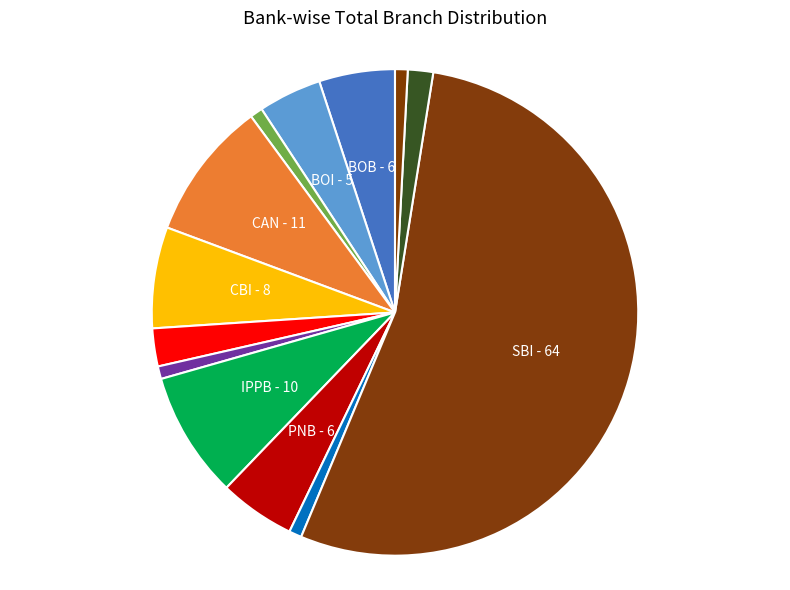

How many segments does this pie chart have?

13